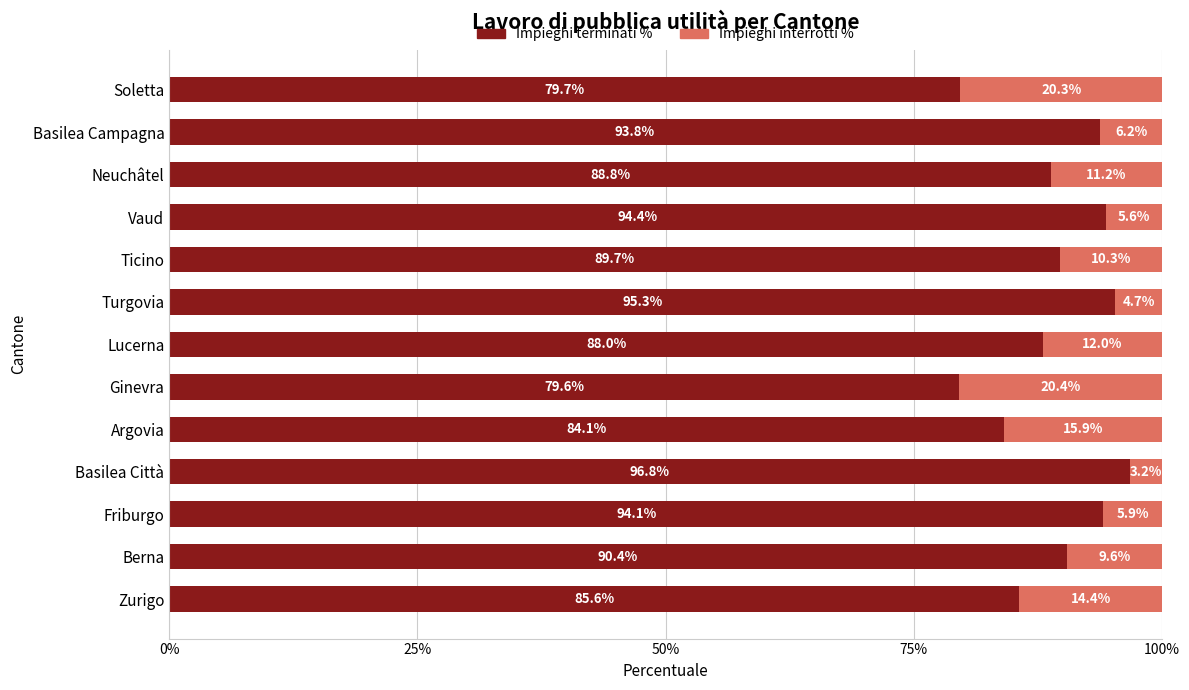

How many data points does each series have?

13